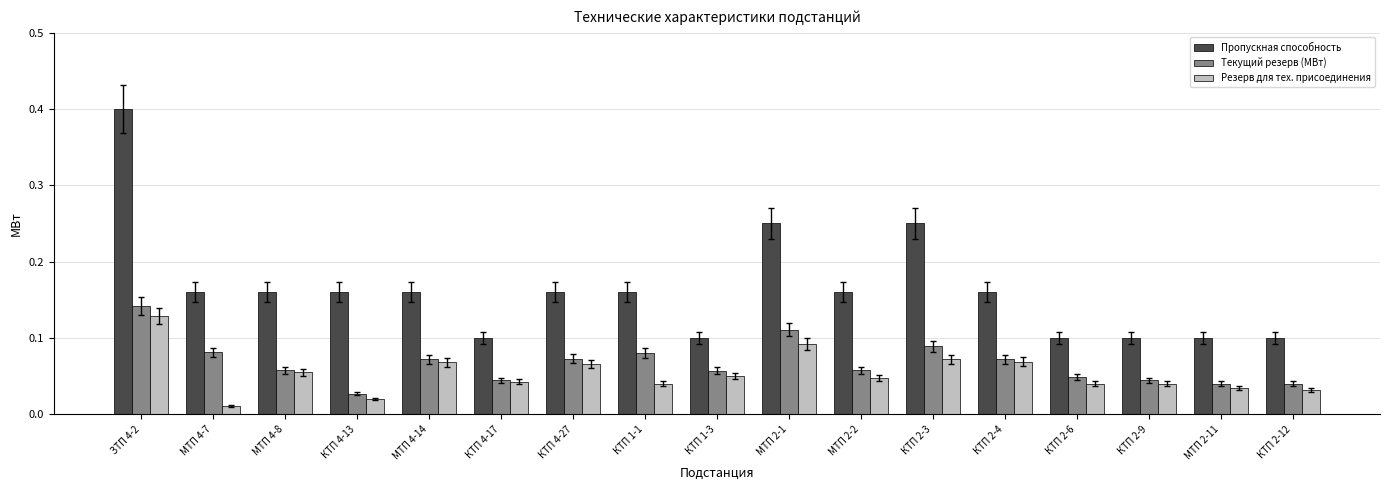

How many Текущий резерв (МВт) values are between 0 and 1?

17